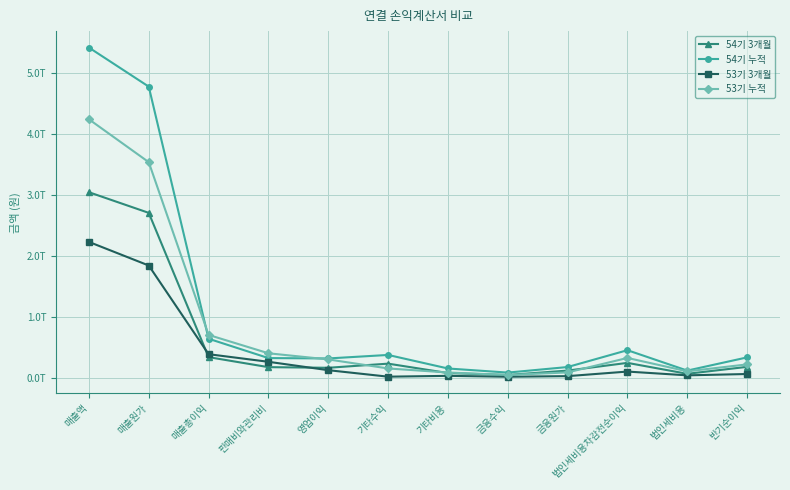

Which series has the largest total across all categories?

54기 누적